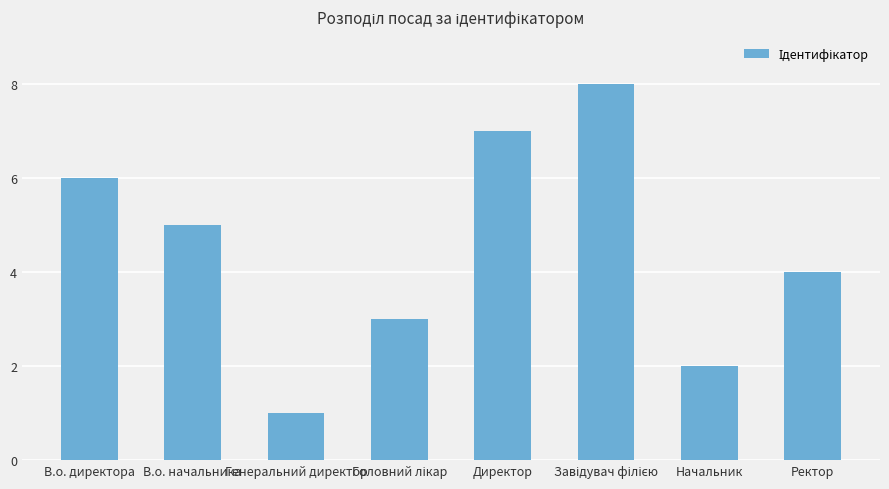

At which category does the chart reach its minimum across all series?

Генеральний директор